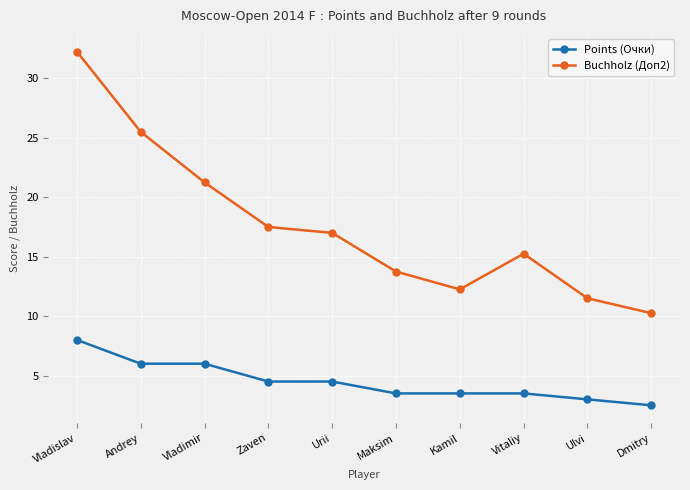

What is the sum of all Buchholz (Доп2) values?

176.5